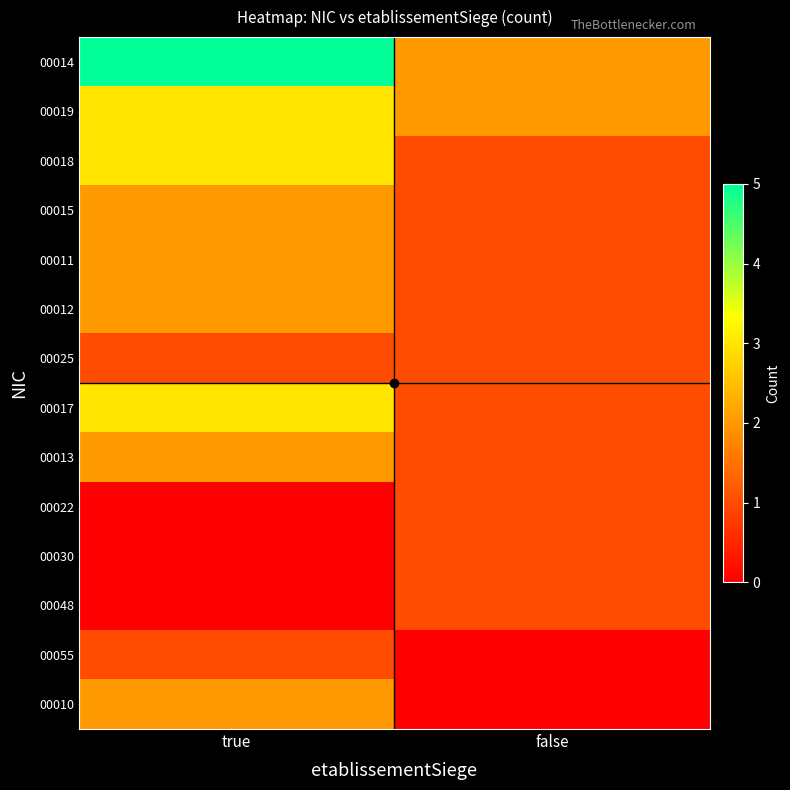

At how many categories does at least one series exceed 3?

1